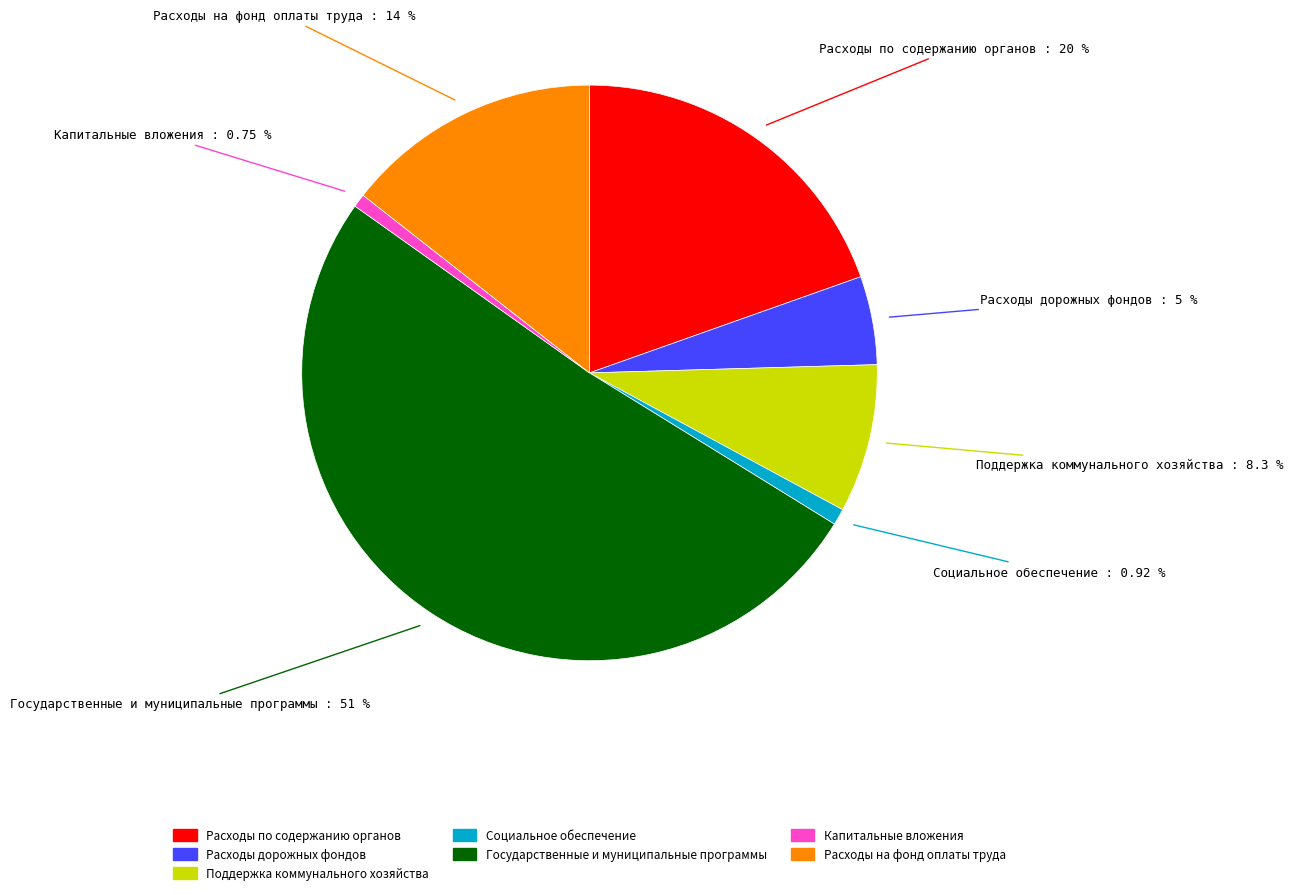

To the nearest percent, what is the difference between the Расходы на фонд оплаты труда and Поддержка коммунального хозяйства slice percentages?

6%